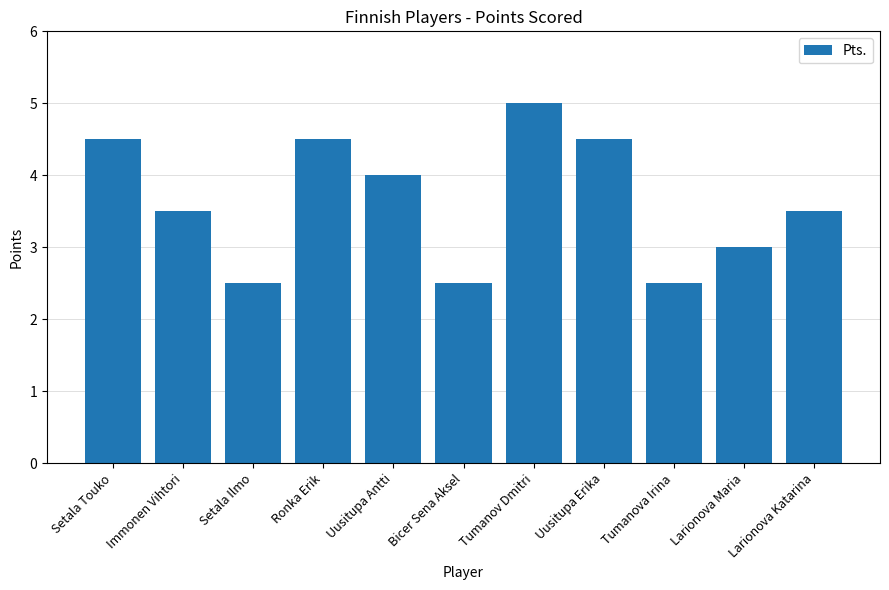

Reading left to right, extract all data points from this chart.

4.5	3.5	2.5	4.5	4.0	2.5	5.0	4.5	2.5	3.0	3.5